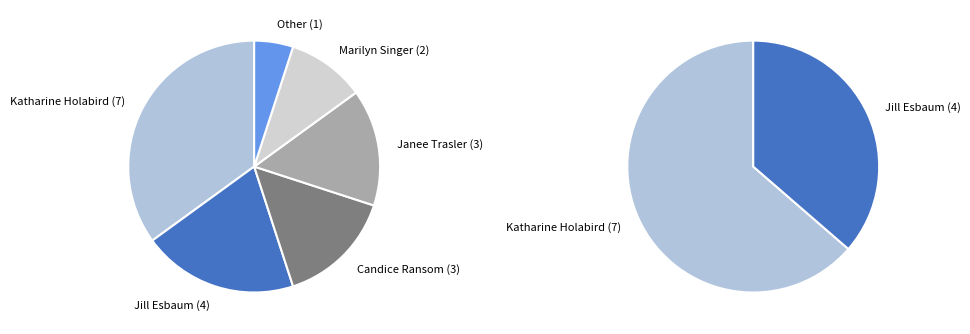

Approximately how many times larger is the value at Other compared to Janee Trasler (28139651)?

0.3